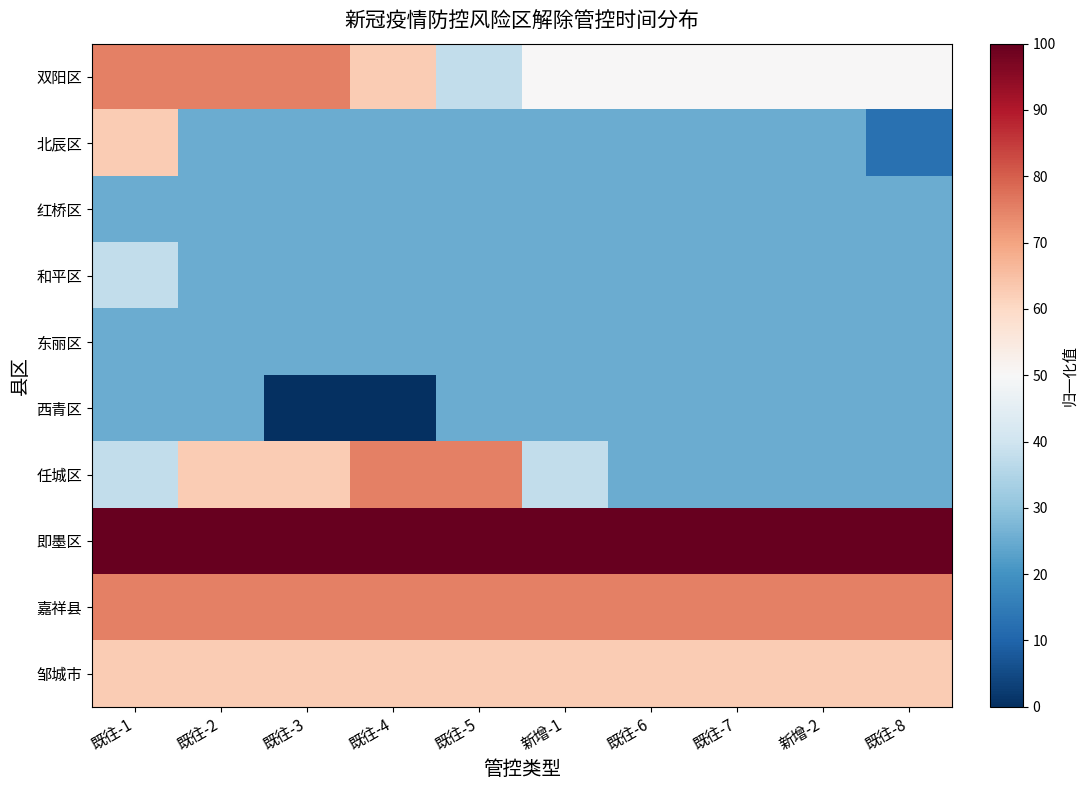

Reading left to right, extract all data points from this chart.

双阳区: 既往-1=75.0	既往-2=75.0	既往-3=75.0	既往-4=62.5	既往-5=37.5	新增-1=50.0	既往-6=50.0	既往-7=50.0	新增-2=50.0	既往-8=50.0
北辰区: 既往-1=62.5	既往-2=25.0	既往-3=25.0	既往-4=25.0	既往-5=25.0	新增-1=25.0	既往-6=25.0	既往-7=25.0	新增-2=25.0	既往-8=12.5
红桥区: 既往-1=25.0	既往-2=25.0	既往-3=25.0	既往-4=25.0	既往-5=25.0	新增-1=25.0	既往-6=25.0	既往-7=25.0	新增-2=25.0	既往-8=25.0
和平区: 既往-1=37.5	既往-2=25.0	既往-3=25.0	既往-4=25.0	既往-5=25.0	新增-1=25.0	既往-6=25.0	既往-7=25.0	新增-2=25.0	既往-8=25.0
东丽区: 既往-1=25.0	既往-2=25.0	既往-3=25.0	既往-4=25.0	既往-5=25.0	新增-1=25.0	既往-6=25.0	既往-7=25.0	新增-2=25.0	既往-8=25.0
西青区: 既往-1=25.0	既往-2=25.0	既往-3=0.0	既往-4=0.0	既往-5=25.0	新增-1=25.0	既往-6=25.0	既往-7=25.0	新增-2=25.0	既往-8=25.0
任城区: 既往-1=37.5	既往-2=62.5	既往-3=62.5	既往-4=75.0	既往-5=75.0	新增-1=37.5	既往-6=25.0	既往-7=25.0	新增-2=25.0	既往-8=25.0
即墨区: 既往-1=100.0	既往-2=100.0	既往-3=100.0	既往-4=100.0	既往-5=100.0	新增-1=100.0	既往-6=100.0	既往-7=100.0	新增-2=100.0	既往-8=100.0
嘉祥县: 既往-1=75.0	既往-2=75.0	既往-3=75.0	既往-4=75.0	既往-5=75.0	新增-1=75.0	既往-6=75.0	既往-7=75.0	新增-2=75.0	既往-8=75.0
邹城市: 既往-1=62.5	既往-2=62.5	既往-3=62.5	既往-4=62.5	既往-5=62.5	新增-1=62.5	既往-6=62.5	既往-7=62.5	新增-2=62.5	既往-8=62.5